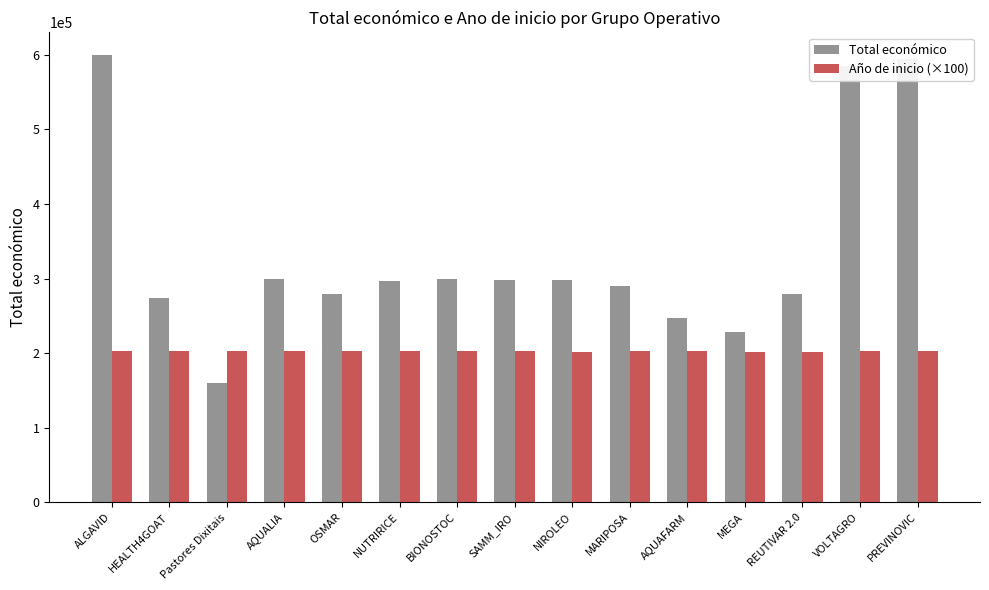

What is the approximate value of Año de inicio (×100) at Pastores Dixitais, to the nearest 10?

202400